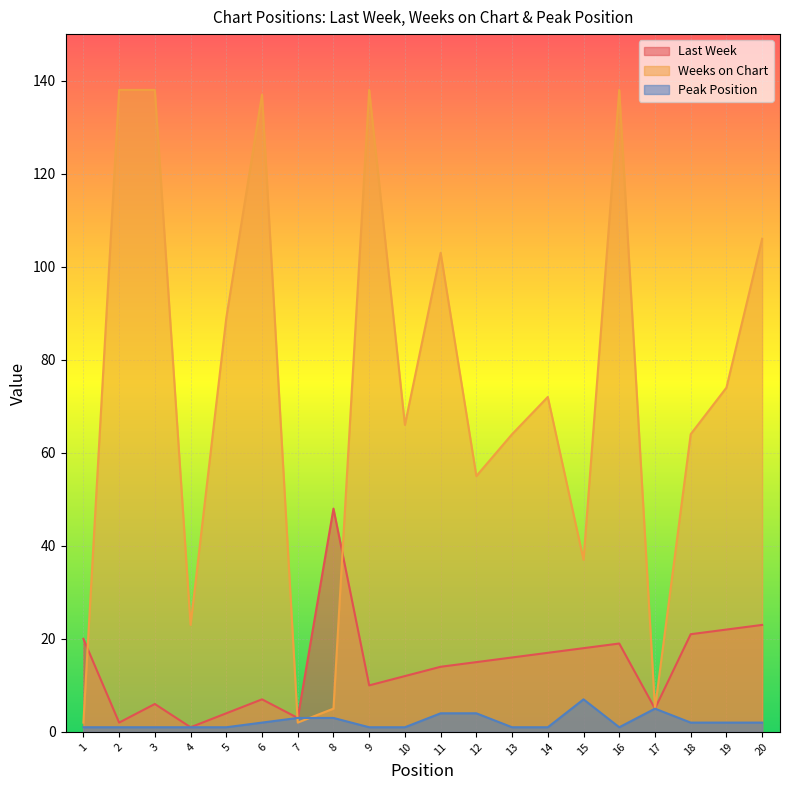

What is the minimum value shown in the chart?

1